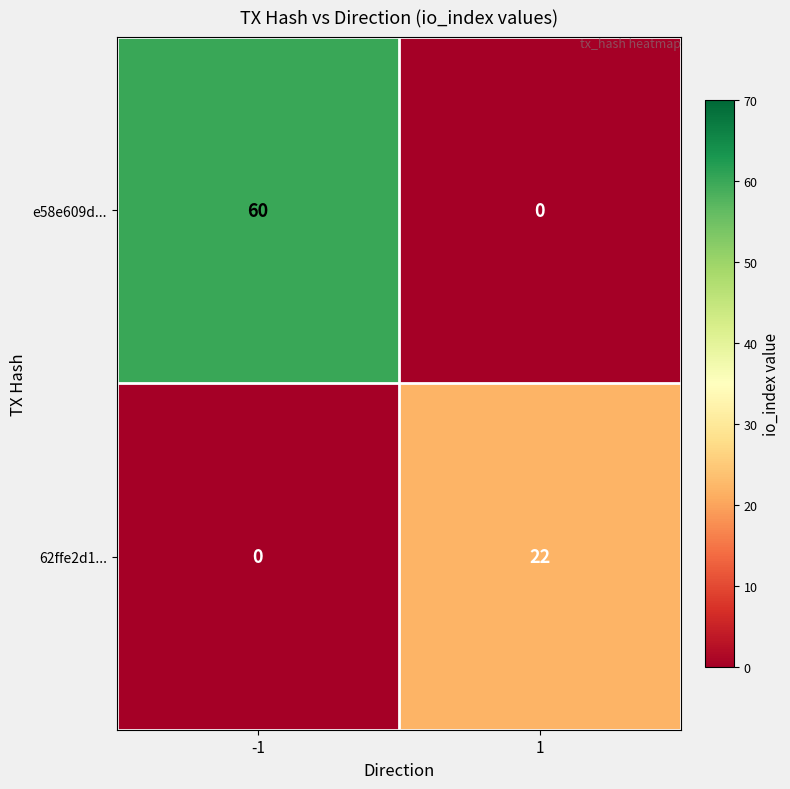

Read the 62ffe2d1... value at 1, to the nearest 5.

20